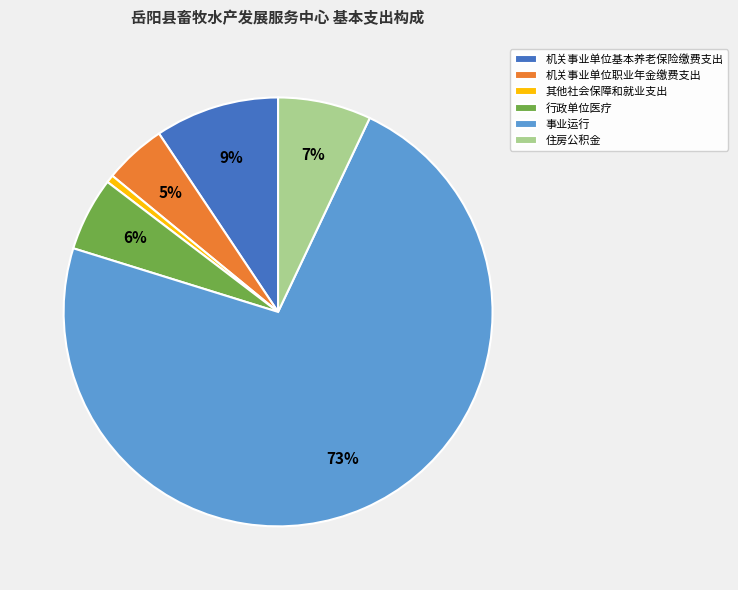

To the nearest percent, what percentage of the pie is 机关事业单位基本养老保险缴费支出?

9%